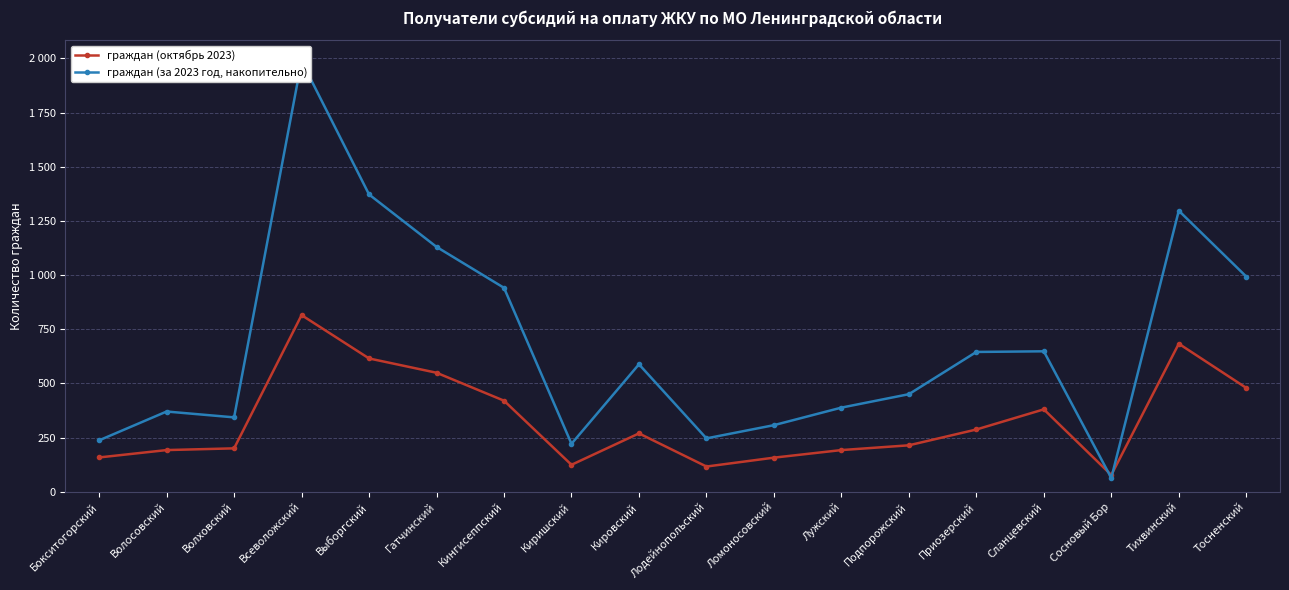

Where is the first local minimum for граждан (за 2023 год, накопительно)?

Волховский